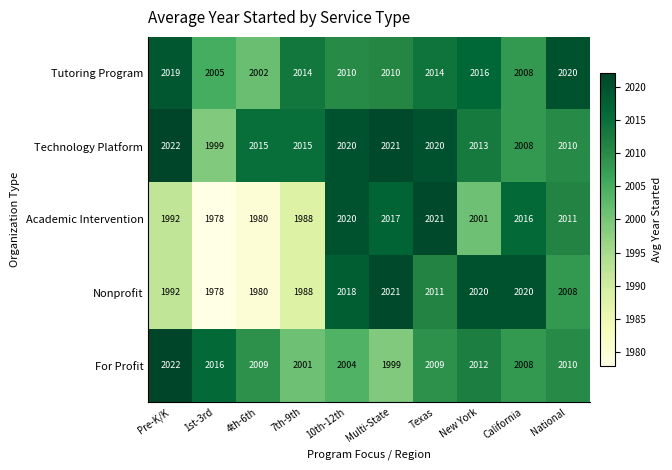

Which series has the largest total across all categories?

Technology Platform